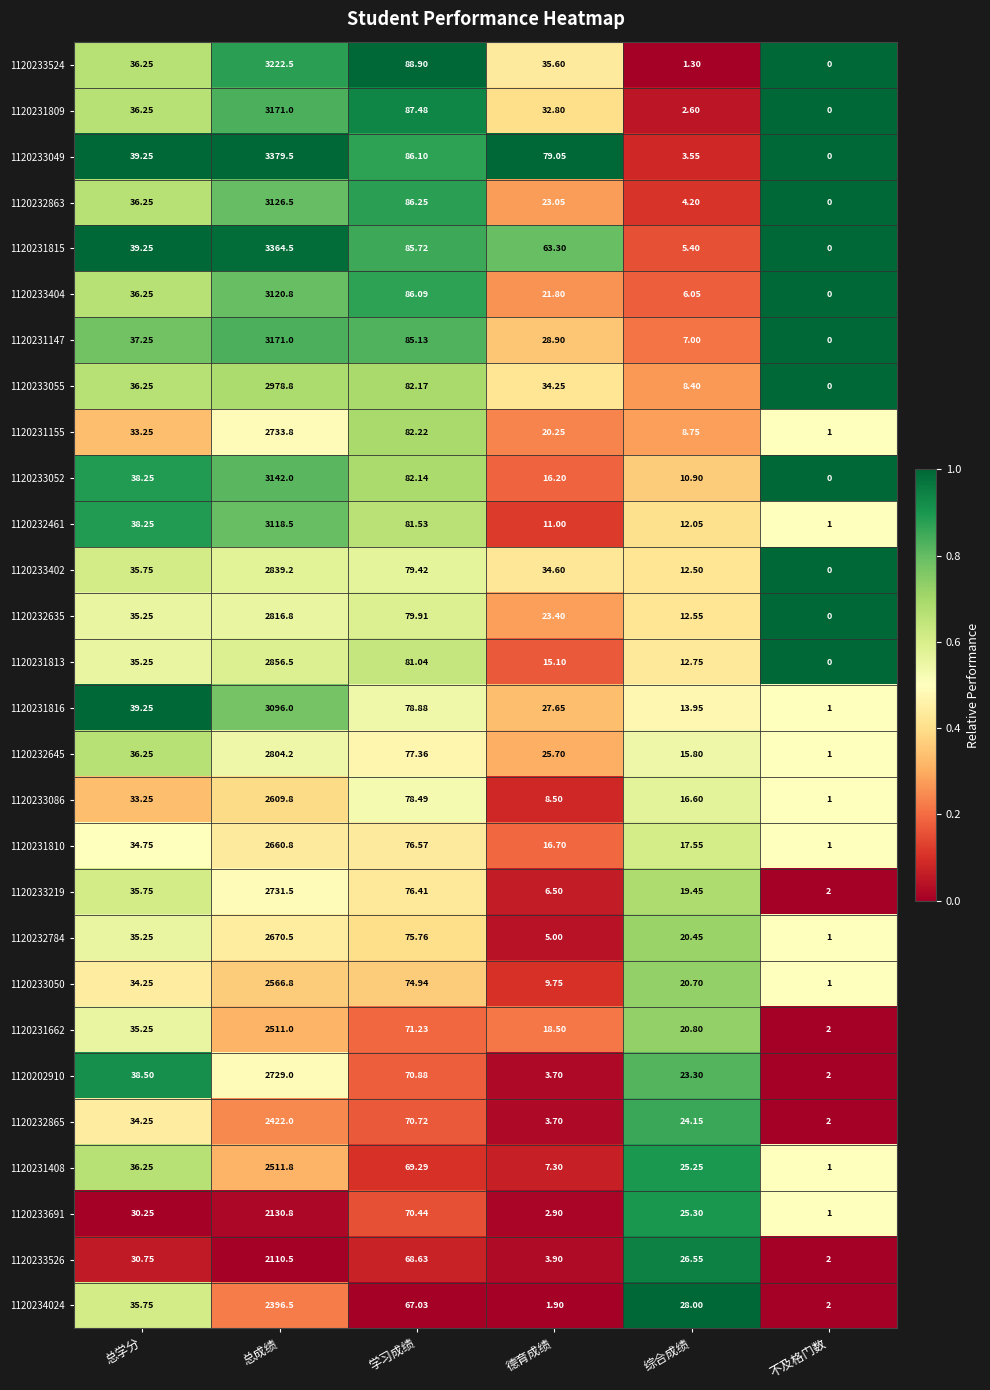

Which series changed the most between 总成绩 and 不及格门数?

1120233049